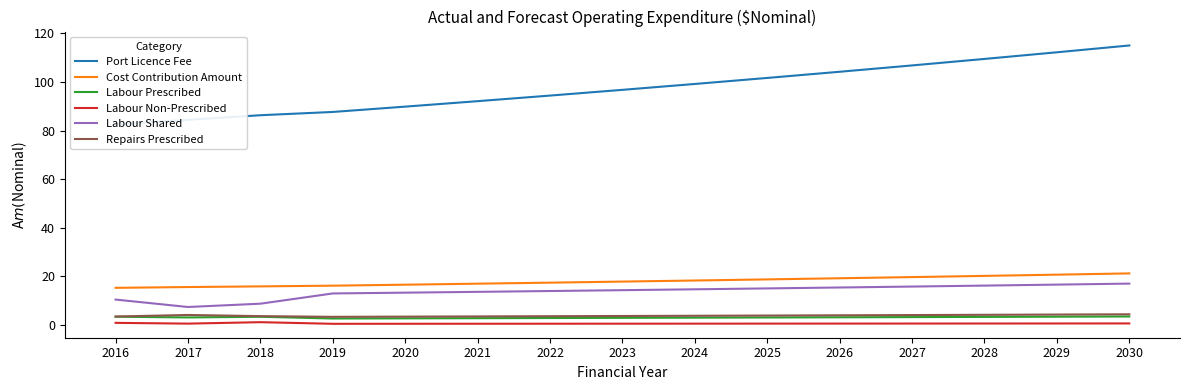

What is the maximum value for Cost Contribution Amount?

21.2